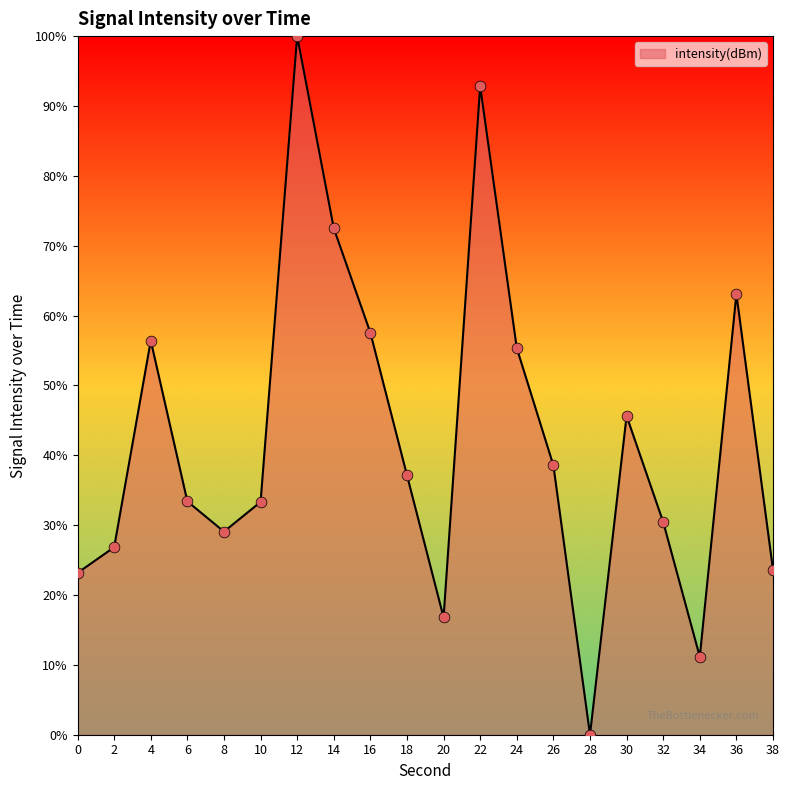

Which has a higher value, 4 or 22?

22